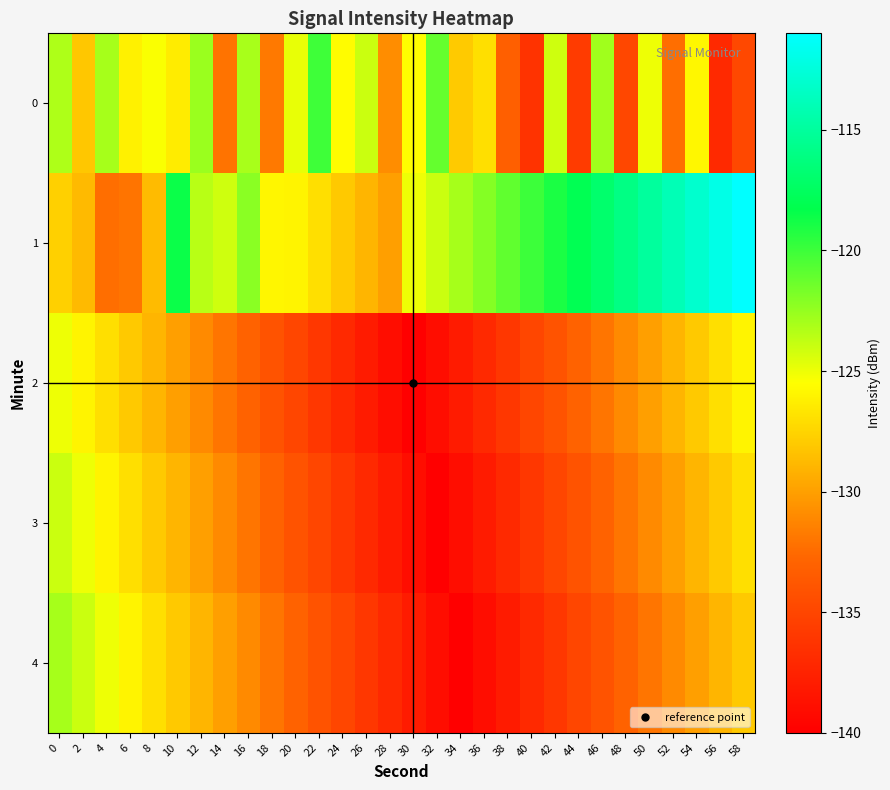

What is the spread (max minus min) of values at 12?

8.3